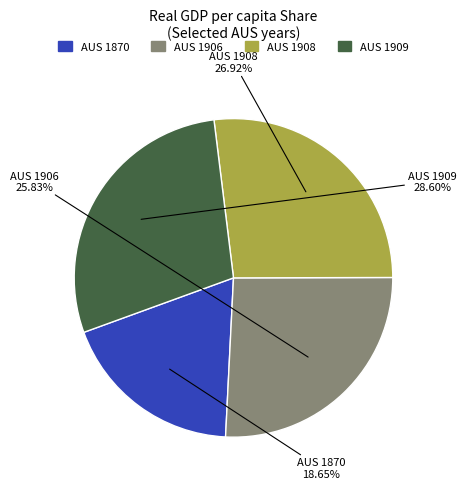

Does any single category account for the majority?

No